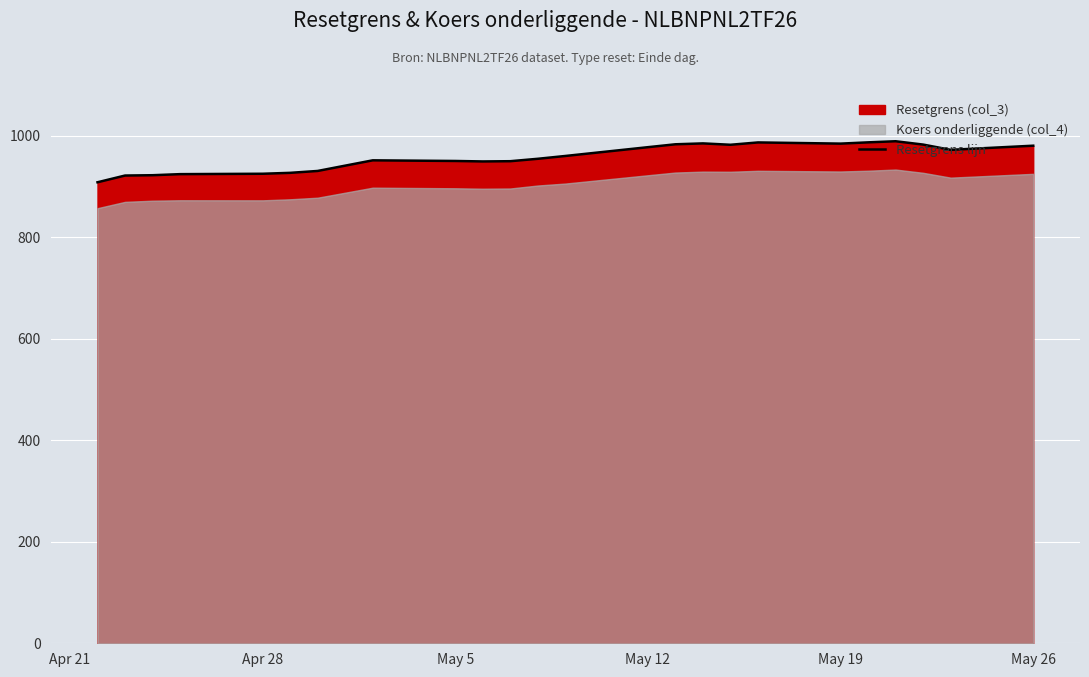

The value of Resetgrens lijn at May 26 is 980.3. True or false?

True